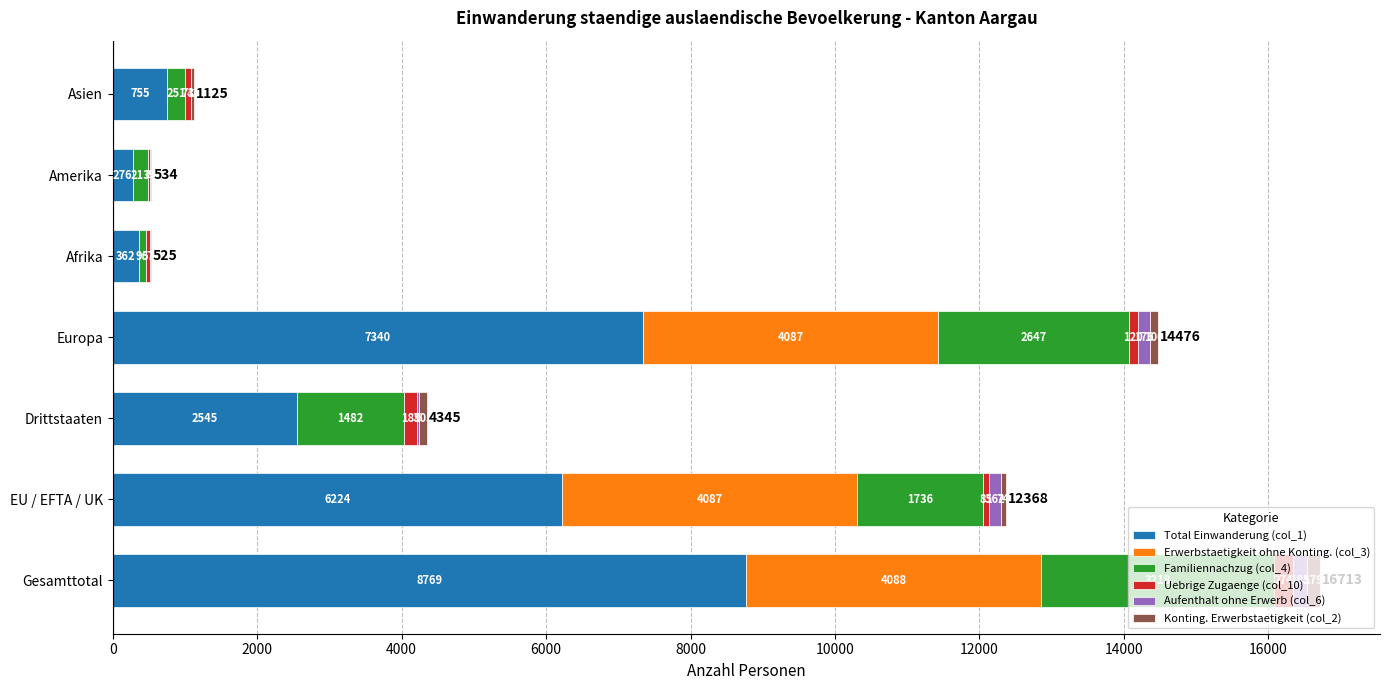

What is the sum of the Total Einwanderung (col_1) values at Amerika and EU / EFTA / UK?

6500